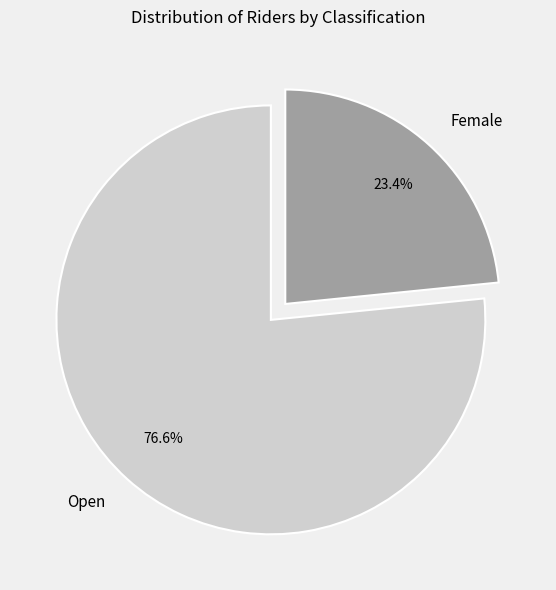

Is it true that Female is 29% of the pie?

False